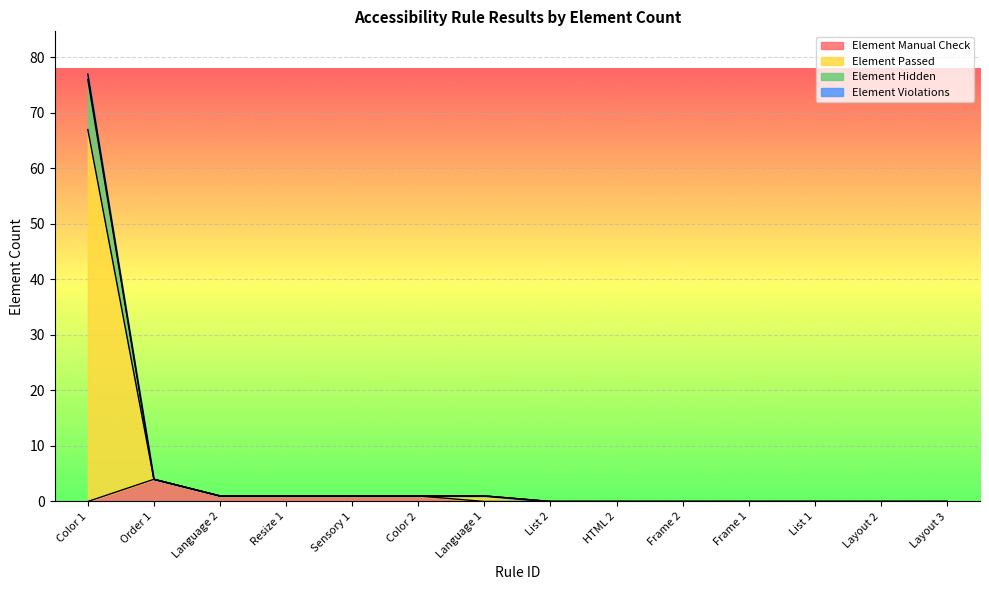

What is the total value across all series at Language 2?

1